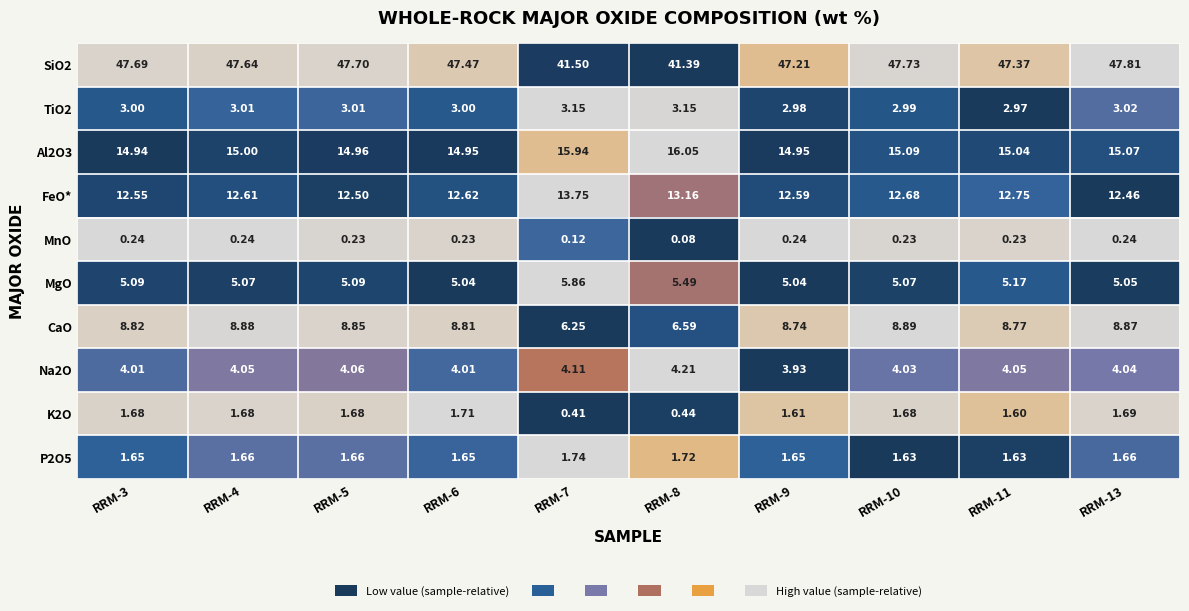

Is the value of CaO at RRM-8 greater than the value of MgO at RRM-13?

Yes